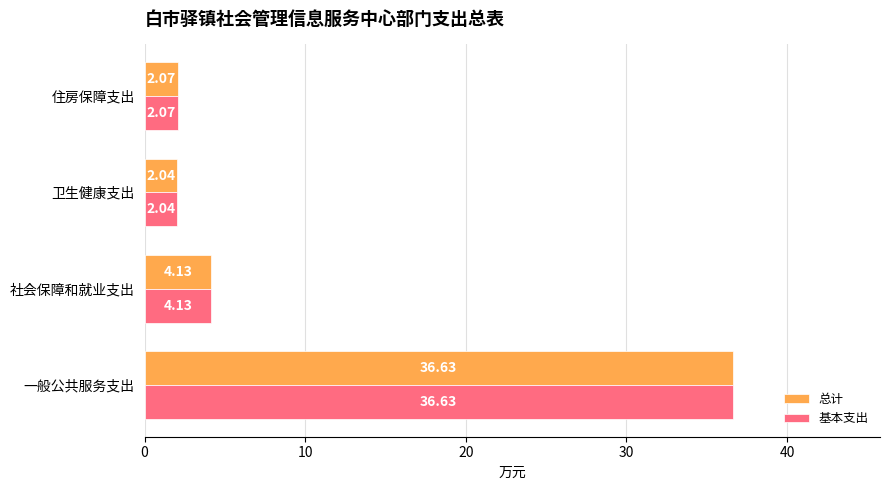

How many series are shown in this chart?

2